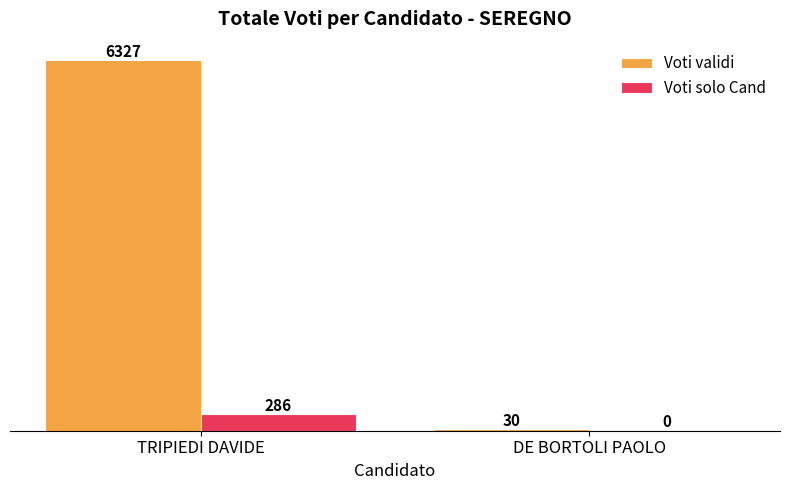

The Voti validi series shows 9979 at TRIPIEDI DAVIDE. True or false?

False